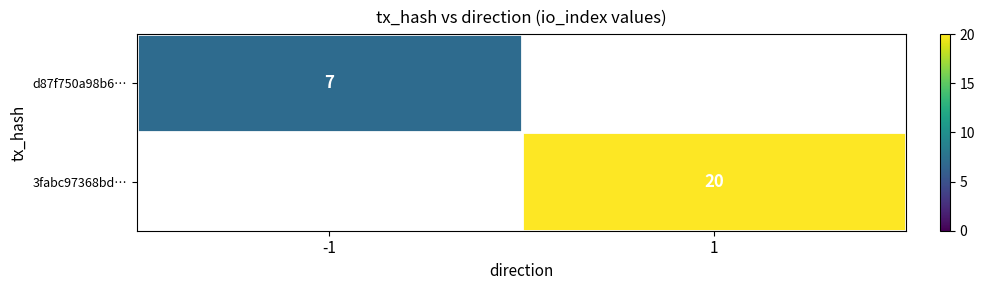

The value of 3fabc97368bd… at 1 is 11.3. True or false?

False